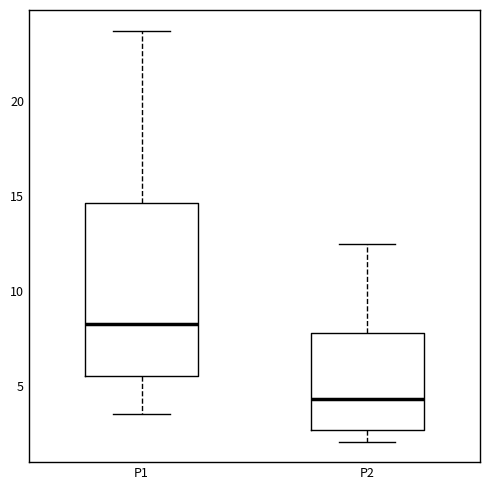

Reading left to right, transcribe this box plot: for each box, give where its median line is, the range the box spans, and where its two whiskers end, as read against the y-axis. The values are not printed on the chart, so give them approximately, as read against the axis.

P1: median 8.5, box 5.5 to 14.5, whiskers 3.5 to 23.5
P2: median 4.5, box 2.5 to 8.0, whiskers 2.0 to 12.5